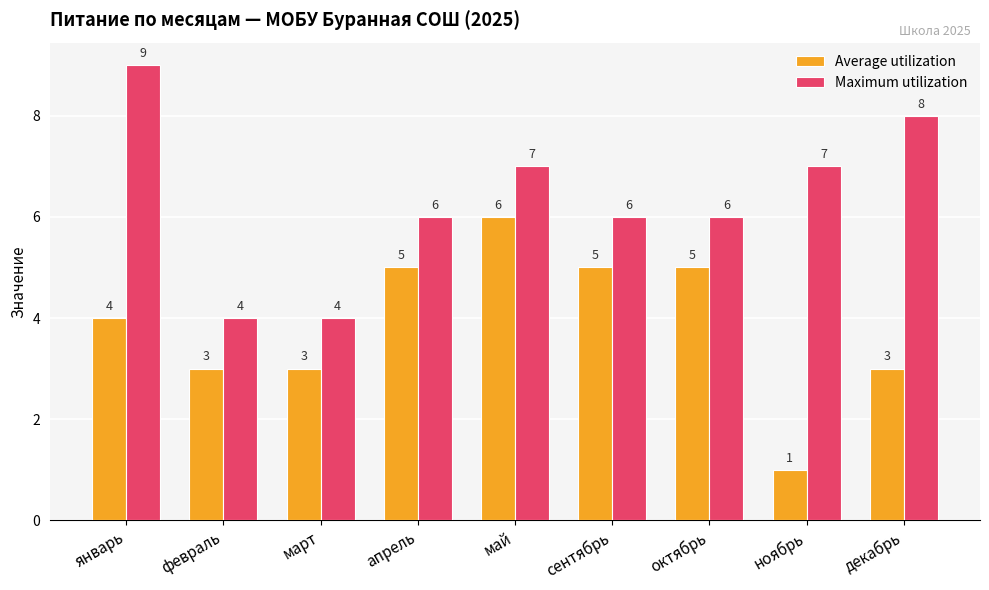

At май, list the series in order from smallest to largest.

Average utilization, Maximum utilization